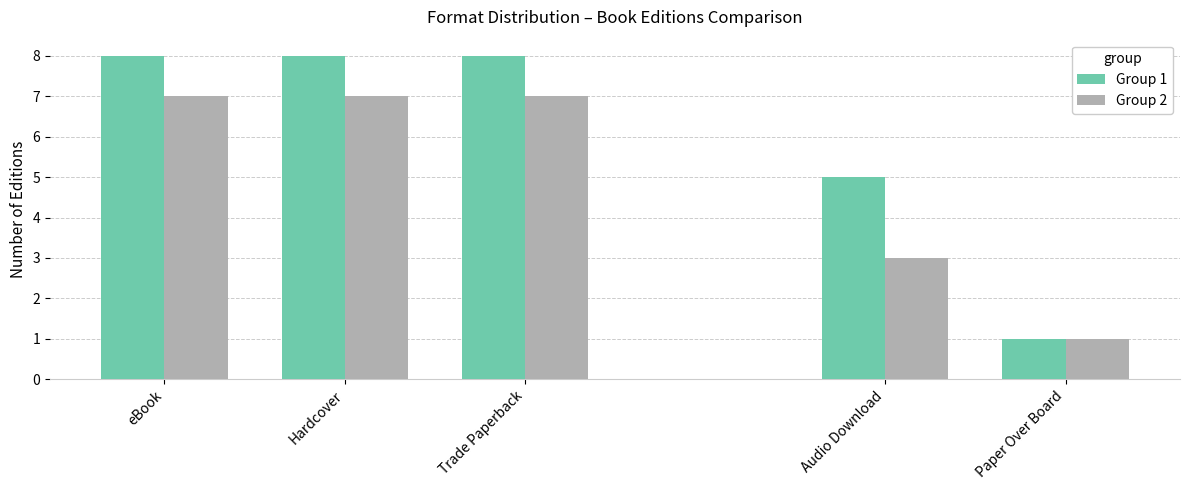

What value does the Group 1 series have at Trade Paperback?

8